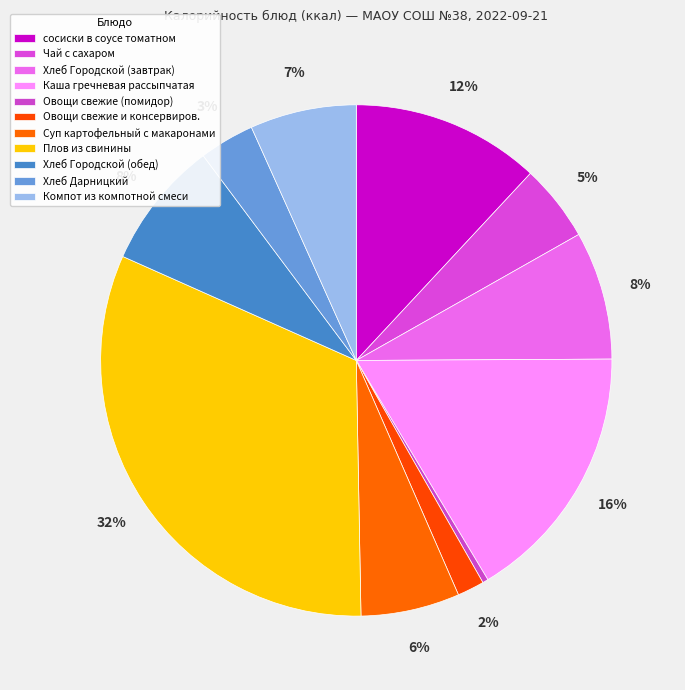

Count the number of slices in the pie.

11